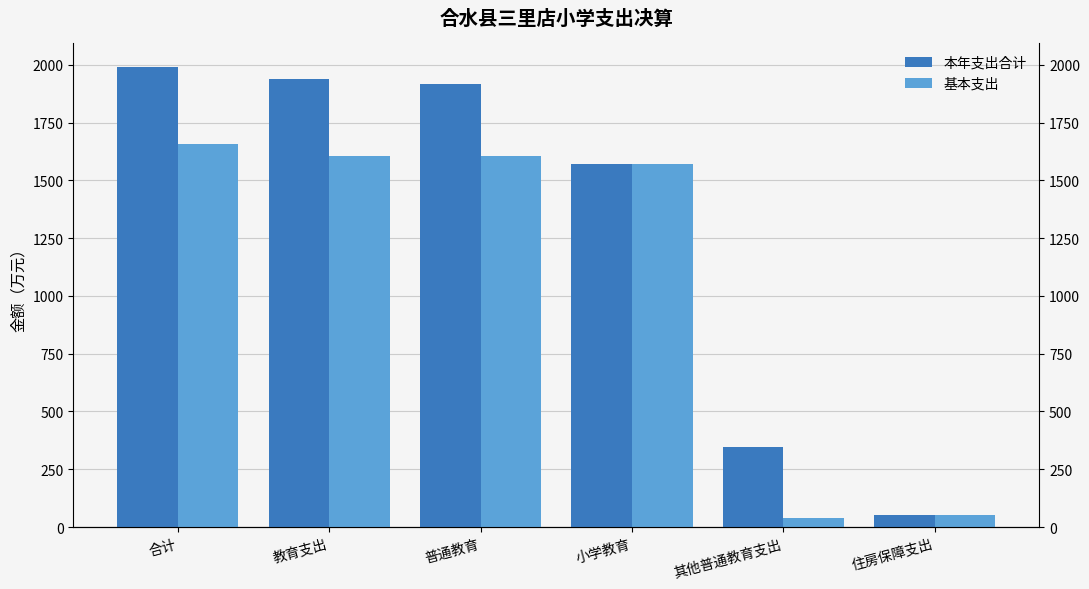

What is the label of the 6th bar from the right?

合计